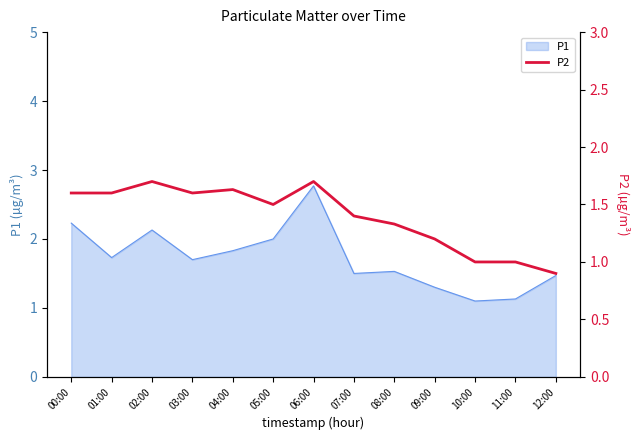

What is the label of the 10th point from the left?

09:00